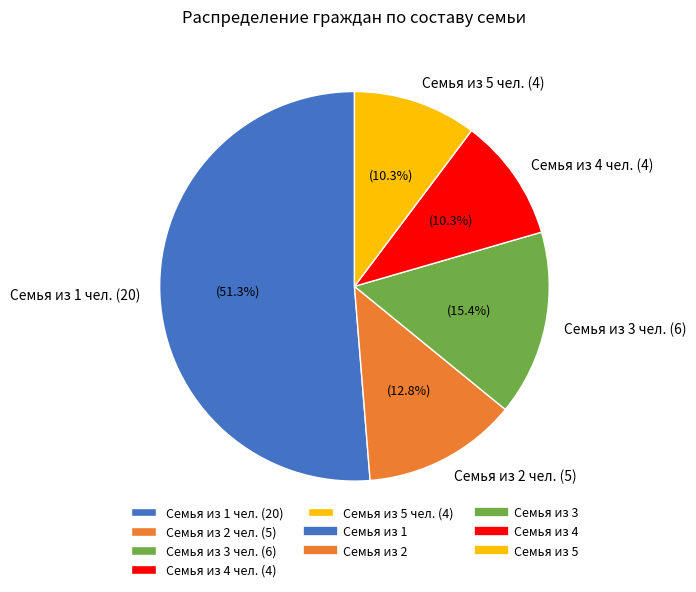

Count the number of slices in the pie.

5